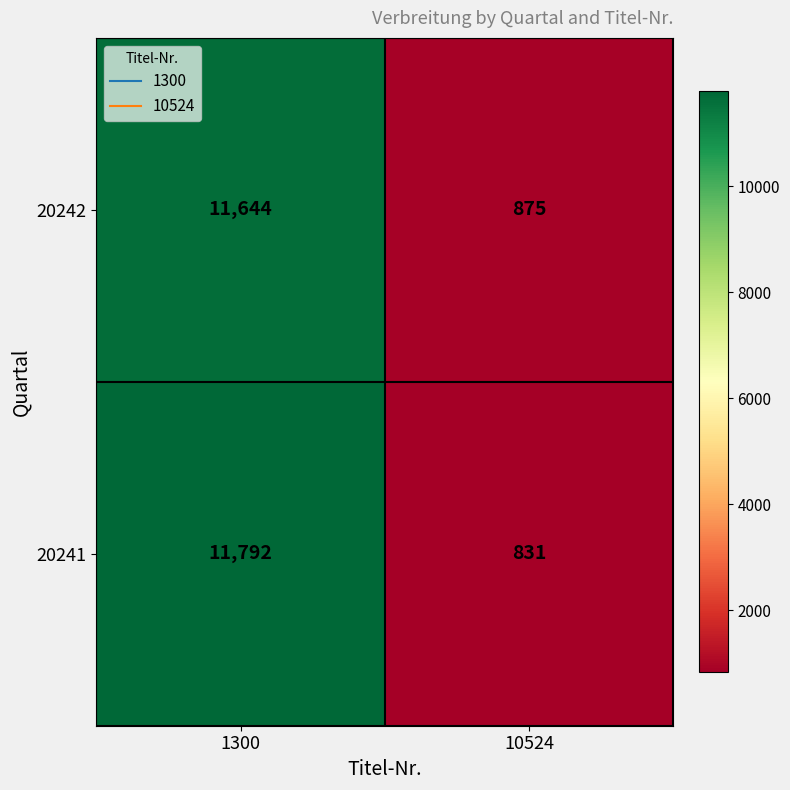

What is the approximate value of 20242 at 10524, to the nearest 50?

900